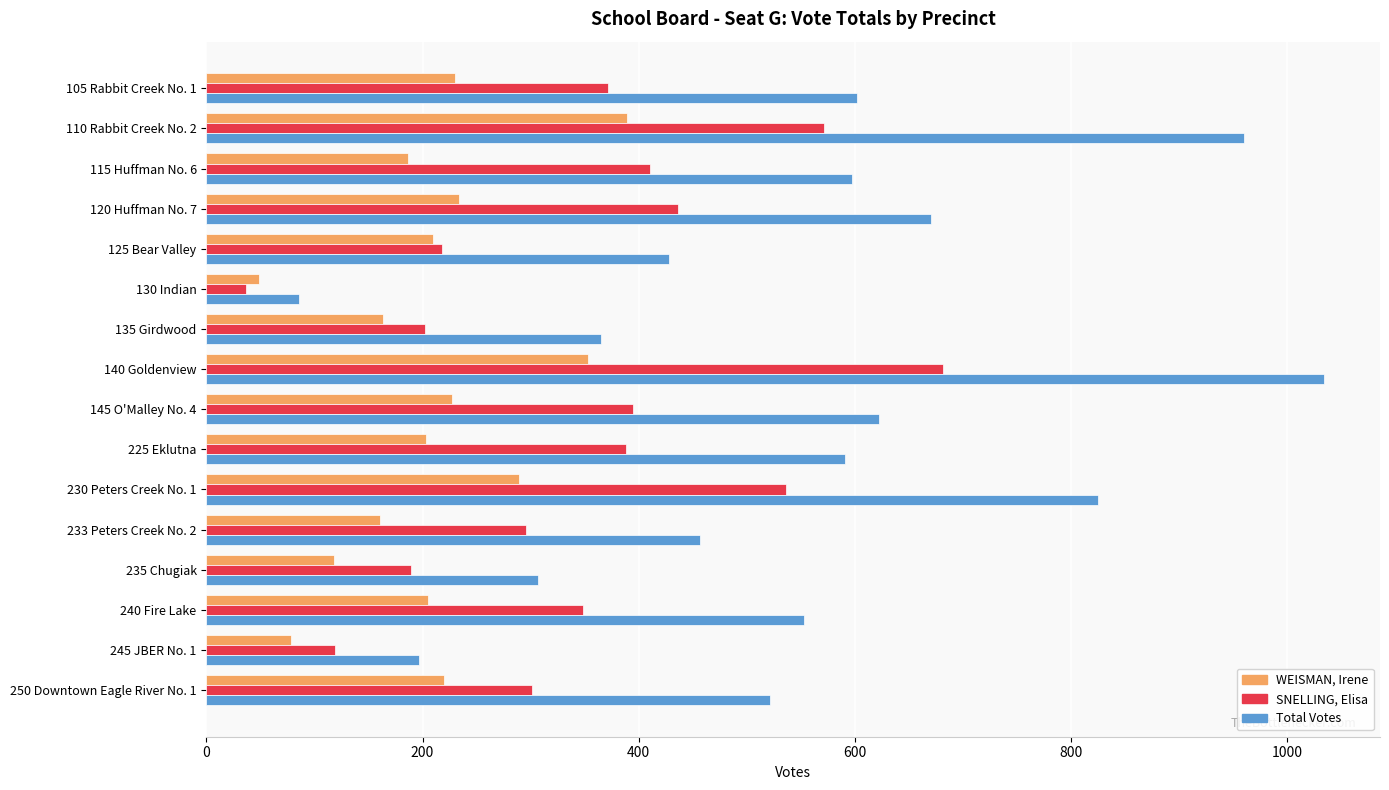

Rank the series by their maximum value, from highest to lowest.

Total Votes, SNELLING, Elisa, WEISMAN, Irene